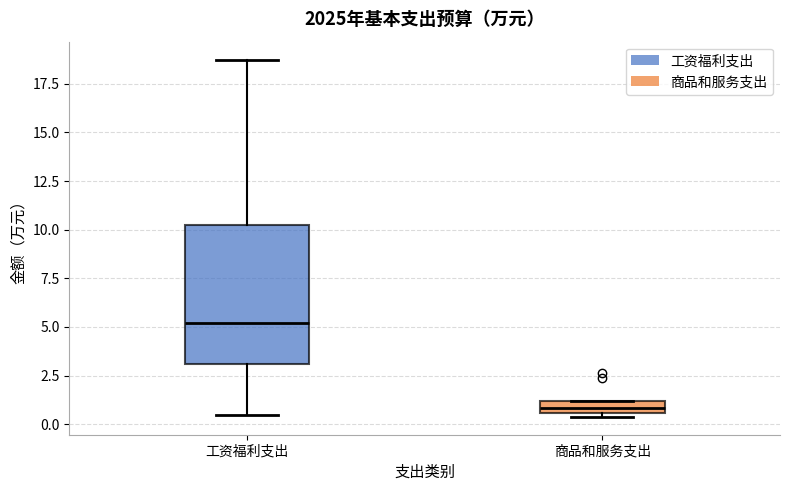

Where is the lower edge of the box for 商品和服务支出 on the y-axis? The values are not printed on the chart, so give them approximately, as read against the axis.

0.5